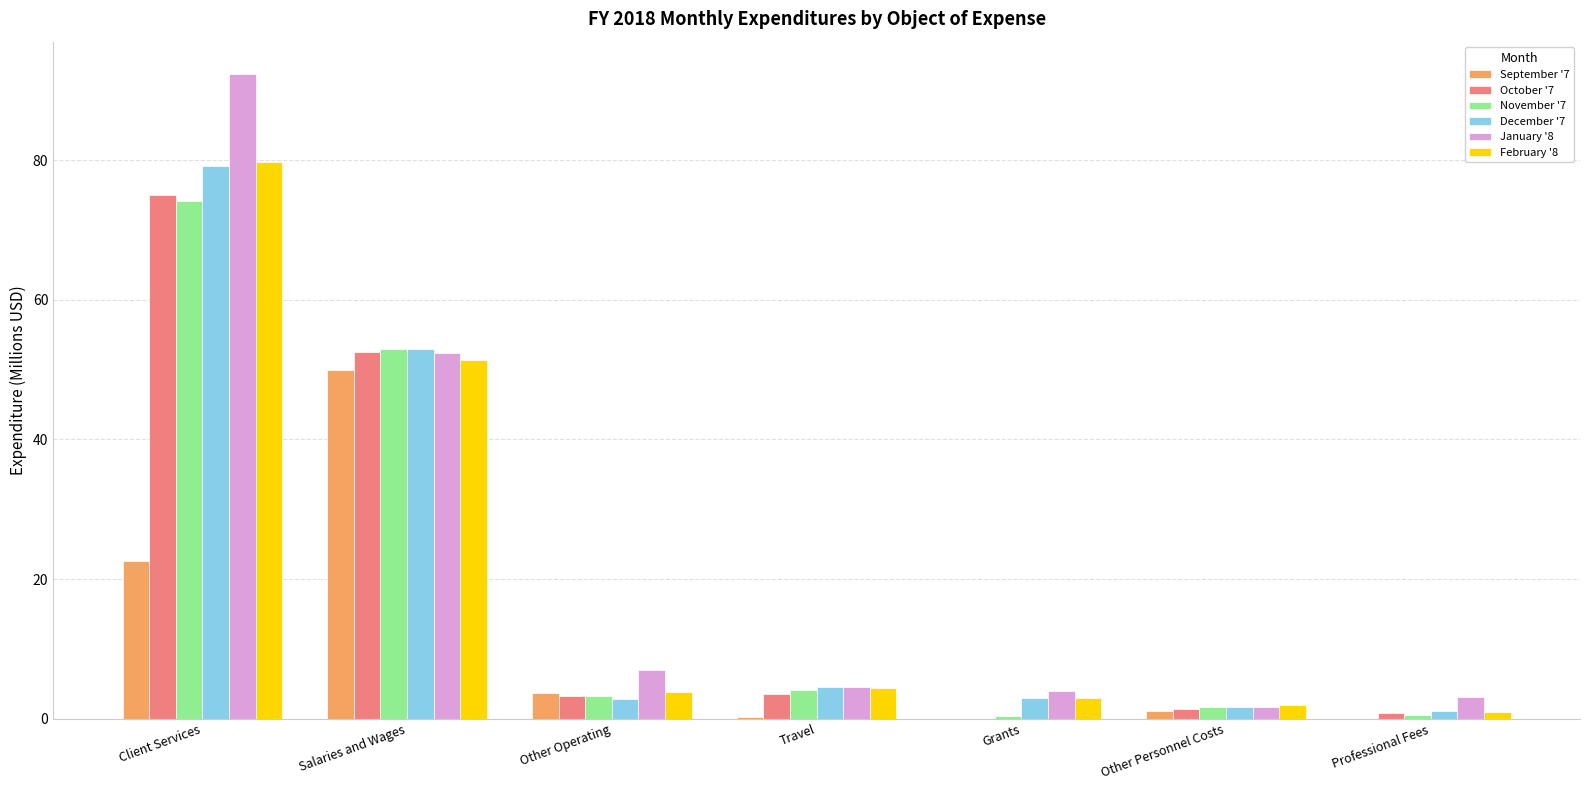

Is it true that September '7 equals 35.6 at Client Services?

False